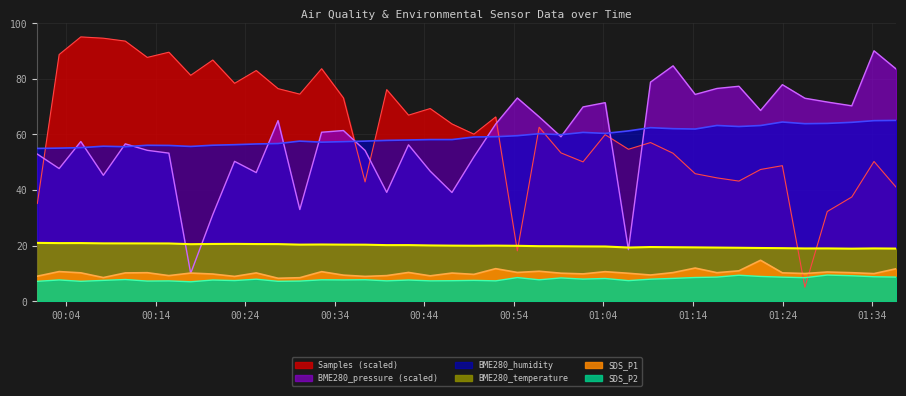

Reading right to left, list all the values displayed in this chart.

SDS_P1: 11.7	9.9	10.2	10.5	9.9	10.2	14.7	10.9	10.2	11.9	10.3	9.4	10.0	10.6	9.8	10.1	10.8	10.3	11.7	9.6	10.1	9.1	10.3	9.2	8.9	9.3	10.6	8.4	8.2	10.2	8.9	9.8	10.1	9.2	10.2	10.2	8.5	10.2	10.6	9.0
SDS_P2: 8.7	8.8	9.1	9.4	8.4	8.6	8.9	9.3	8.7	8.5	8.2	7.9	7.4	8.2	7.9	8.3	7.7	8.5	7.3	7.5	7.3	7.3	7.6	7.3	7.7	7.6	7.7	7.2	7.1	7.9	7.4	7.6	7.0	7.3	7.2	7.8	7.5	7.1	7.6	7.1
BME280_temperature: 18.9	19.0	18.9	19.0	18.9	19.1	19.1	19.2	19.3	19.3	19.4	19.5	19.3	19.6	19.7	19.7	19.8	19.9	20.0	19.9	20.0	20.0	20.1	20.1	20.3	20.3	20.4	20.3	20.5	20.5	20.6	20.6	20.5	20.7	20.8	20.8	20.8	20.9	20.9	20.9
BME280_humidity: 65.0	64.9	64.3	63.9	63.8	64.4	63.1	62.8	63.2	61.9	62.0	62.4	61.2	60.3	60.7	59.9	60.2	59.5	59.1	59.0	58.1	58.1	57.9	57.8	57.5	57.3	57.2	57.5	56.7	56.5	56.2	56.1	55.6	56.0	56.0	55.5	55.7	55.2	55.0	54.9
BME280_pressure_scaled: 83.5	90.0	70.2	71.6	73.0	77.8	68.5	77.3	76.5	74.3	84.6	78.7	18.5	71.4	69.8	59.1	66.3	73.0	63.7	51.8	39.1	46.7	56.2	39.1	54.2	61.3	60.7	32.9	64.9	46.2	50.3	31.1	10.0	53.2	54.2	56.5	45.3	57.4	47.7	52.9
Samples_scaled: 41.0	50.2	37.4	32.2	5.0	48.7	47.3	43.2	44.3	45.8	53.2	57.0	54.6	59.9	50.1	53.3	62.5	18.1	66.2	60.0	63.7	69.2	66.9	76.0	42.9	73.1	83.6	74.4	76.4	82.9	78.3	86.7	81.2	89.5	87.6	93.5	94.5	95.0	88.7	35.1